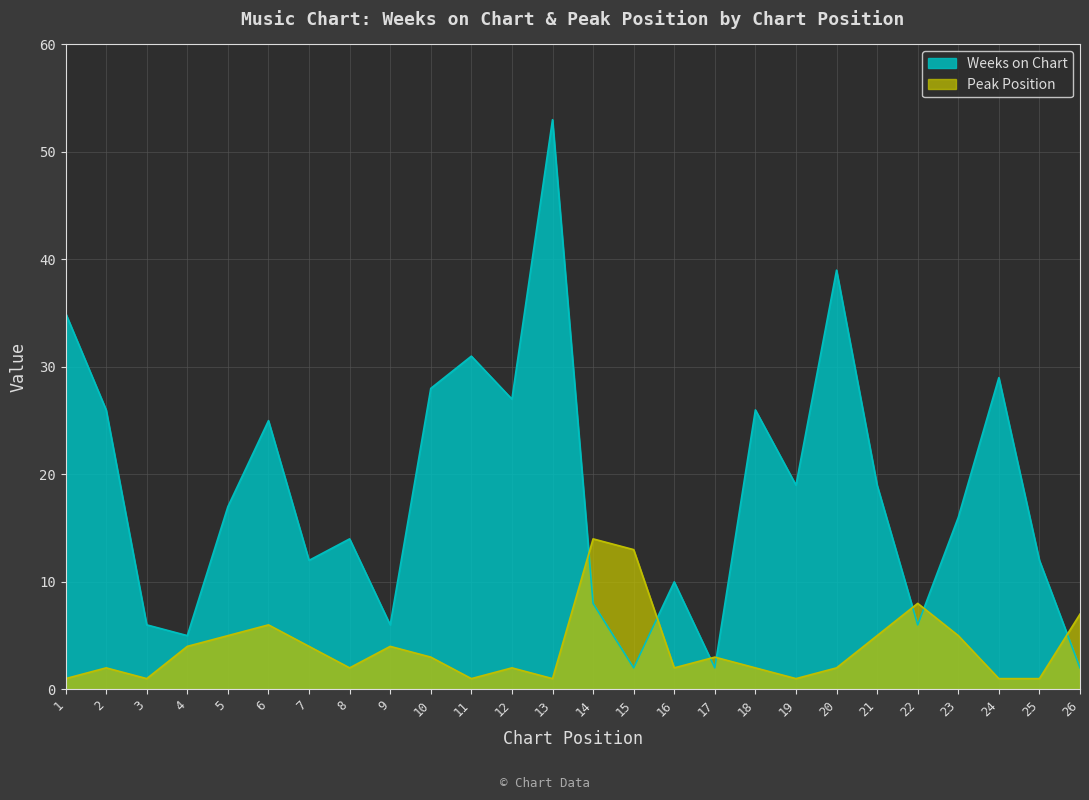

How many data points in Peak Position are less than 3?

13